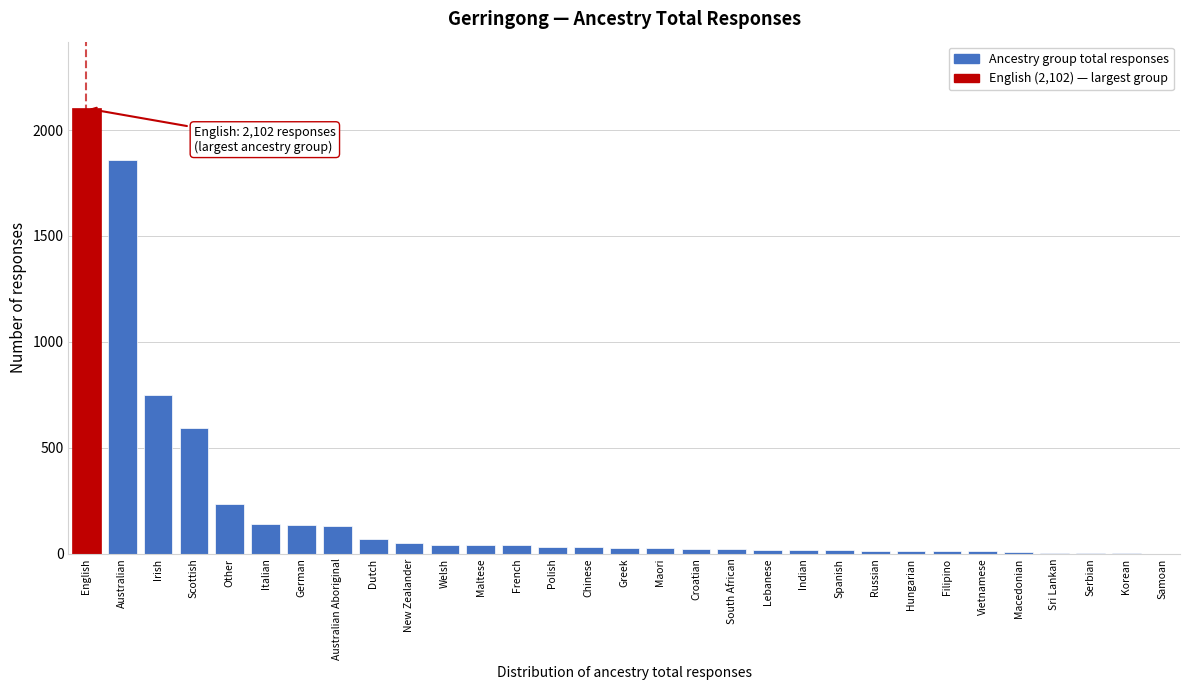

What is the sum of all values?

6459